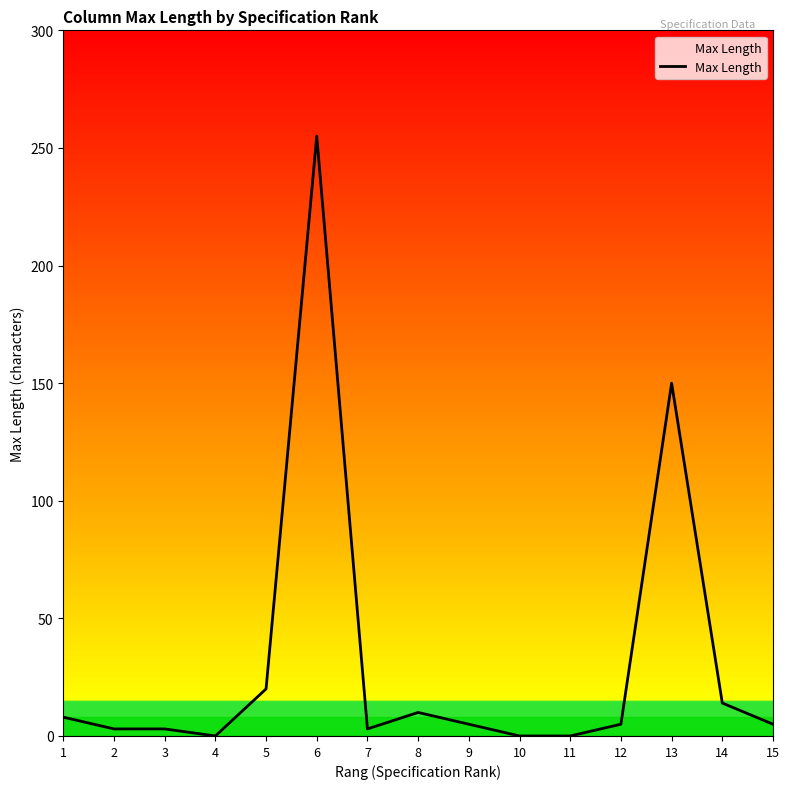

How many lines are shown in the chart?

1